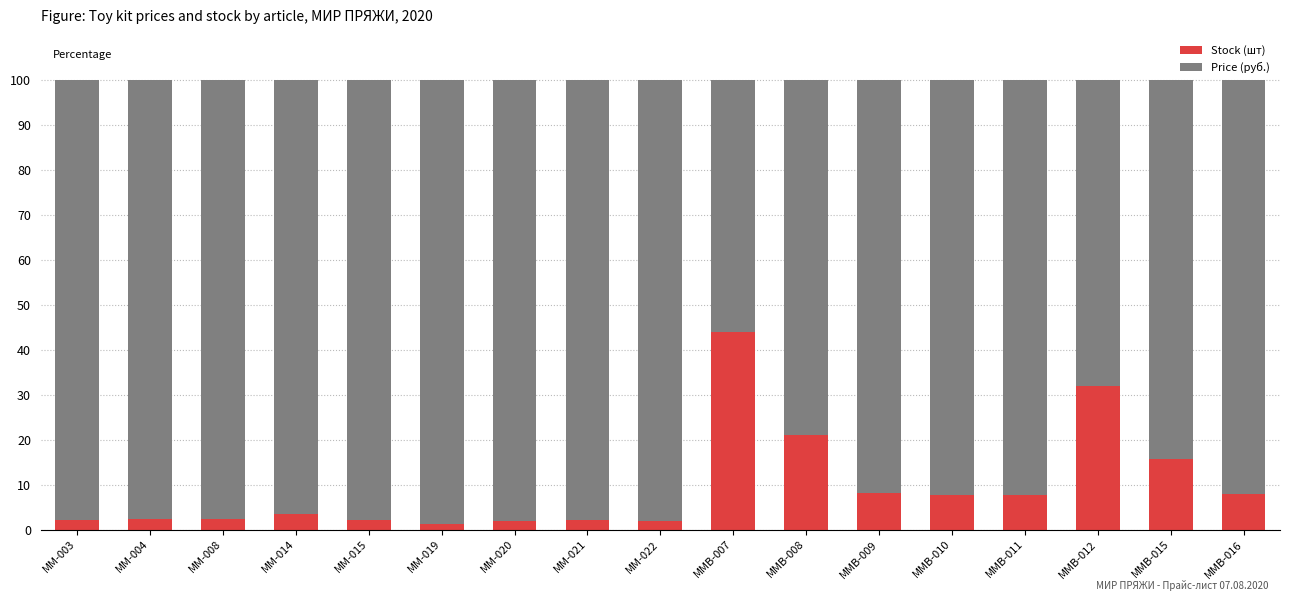

What is the sum of all Stock (шт) values?

163.1